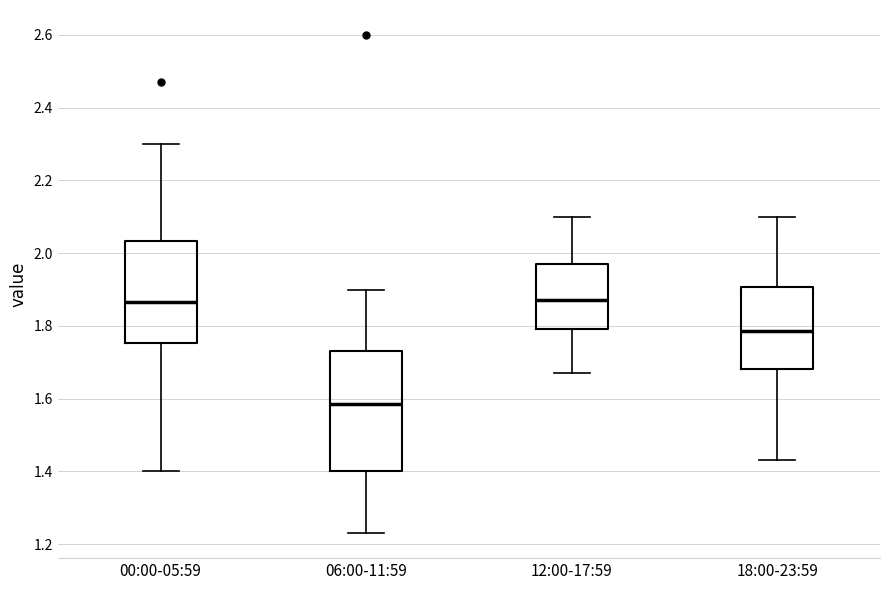

Which box is the tallest, from its lower edge to its upper edge?

06:00-11:59